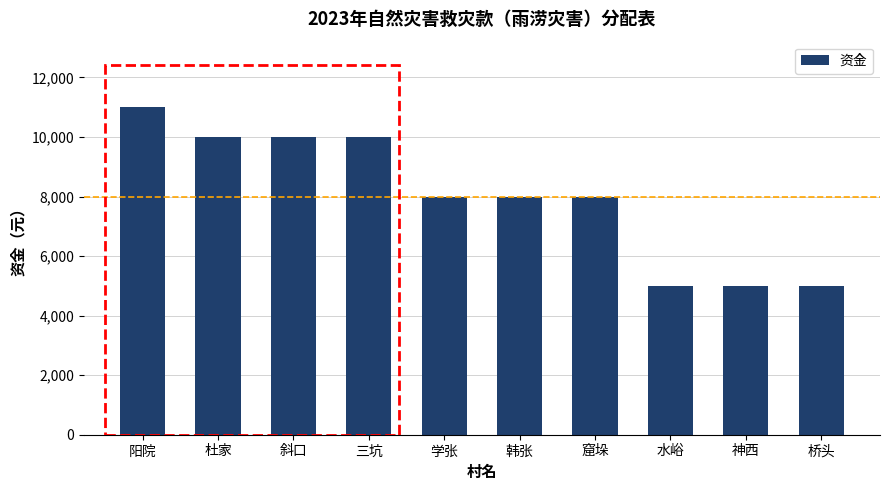

Which has a higher value, 窟垛 or 水峪?

窟垛